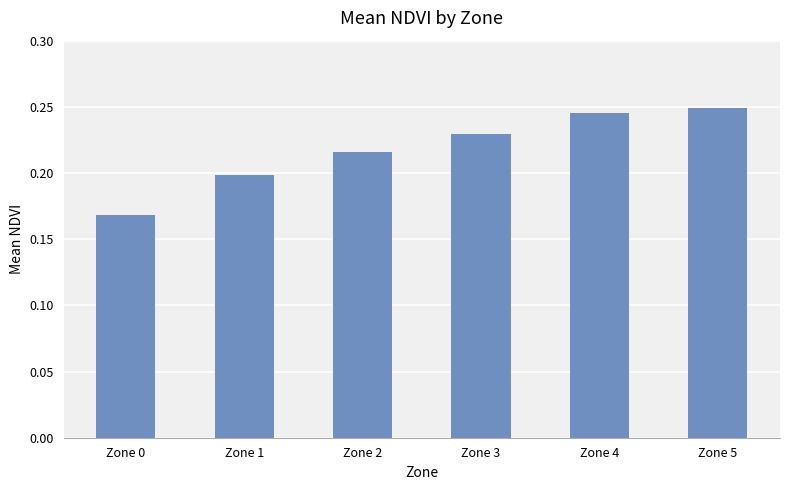

Rank the categories by value from lowest to highest.

Zone 0, Zone 1, Zone 2, Zone 3, Zone 4, Zone 5